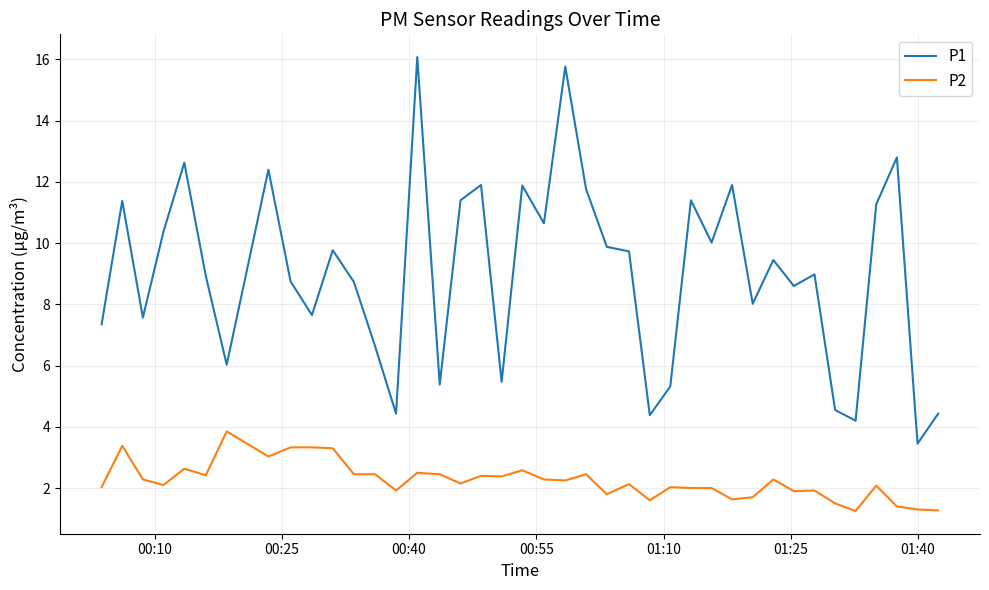

Does the chart display data point markers on the line(s)?

No